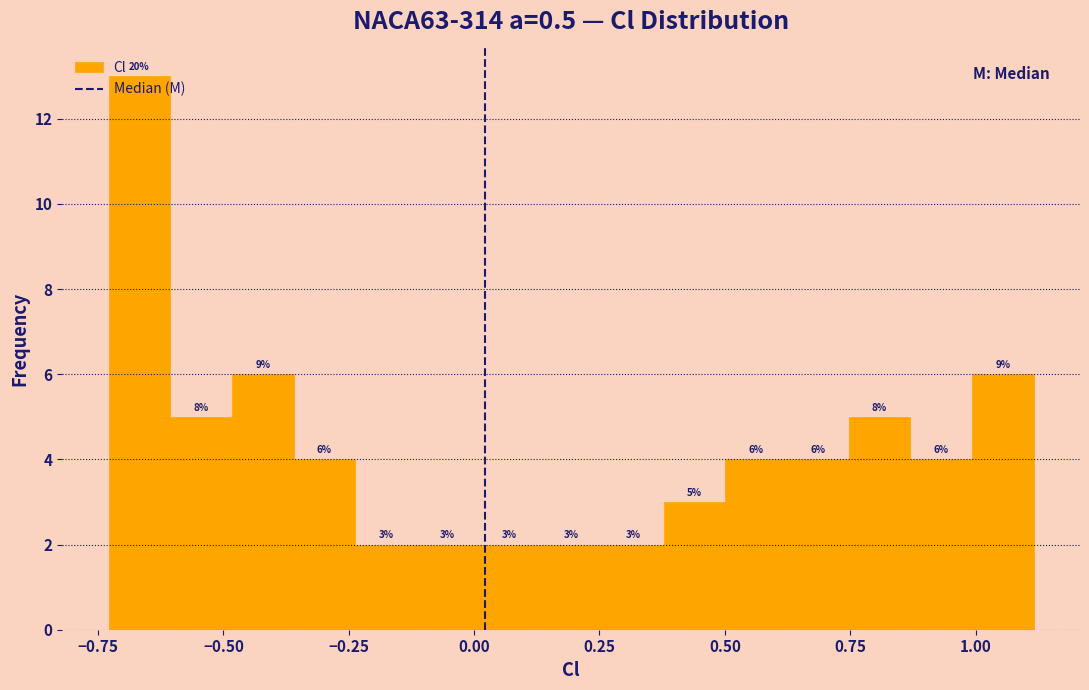

Around what value on the x-axis is the tallest bar? Give the approximate position of its centre, as read against the axis.

-0.65